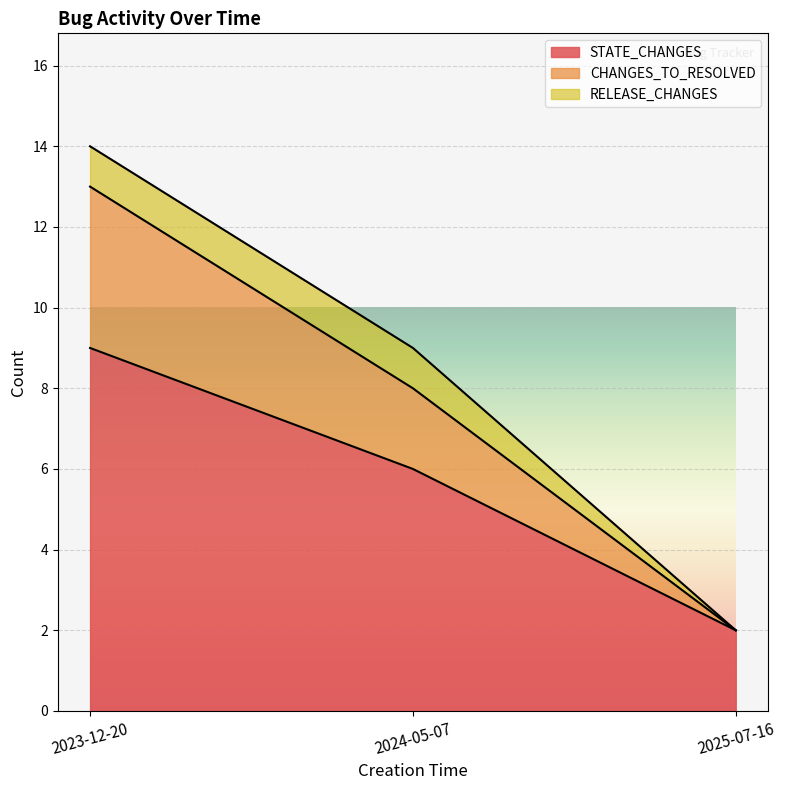

What is the label of the 3rd point from the left?

2025-07-16